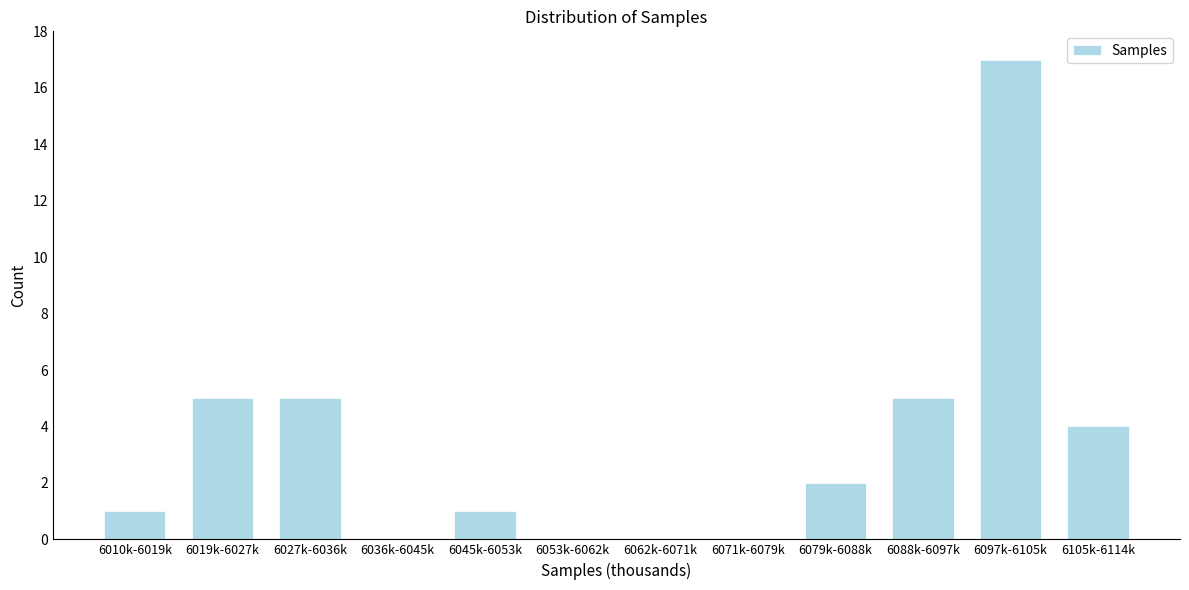

Reading left to right, list all the values displayed in this chart.

6010k-6019k=1	6019k-6027k=5	6027k-6036k=5	6036k-6045k=0	6045k-6053k=1	6053k-6062k=0	6062k-6071k=0	6071k-6079k=0	6079k-6088k=2	6088k-6097k=5	6097k-6105k=17	6105k-6114k=4